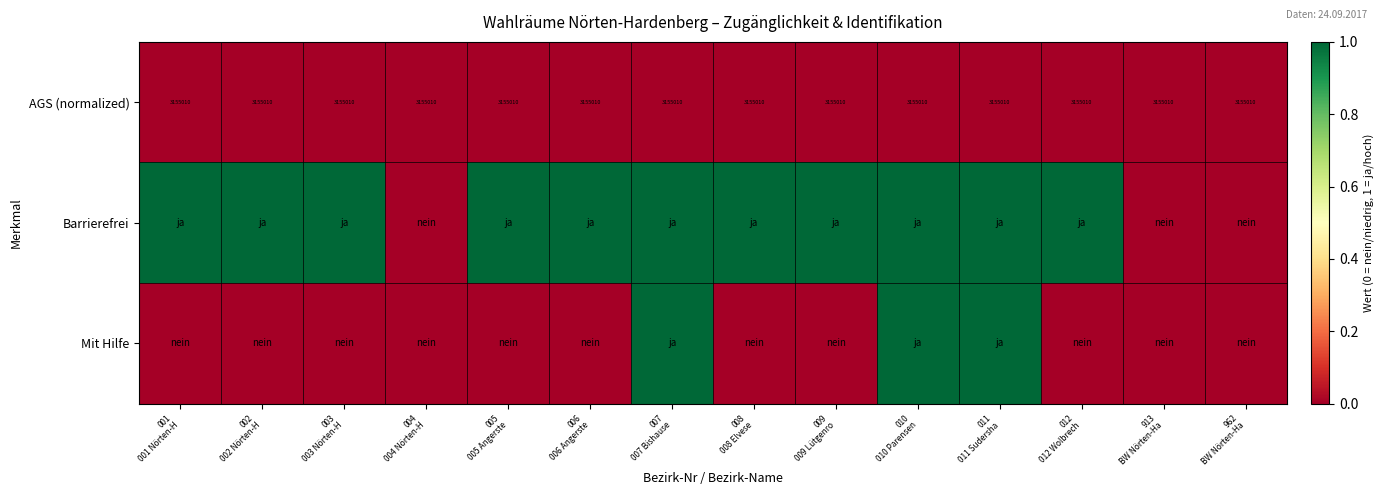

What is the minimum value for AGS (normalized)?

3155010